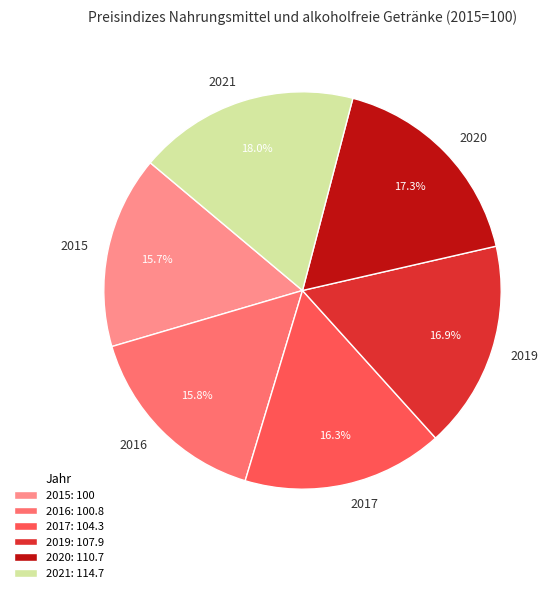

How many segments does this pie chart have?

6